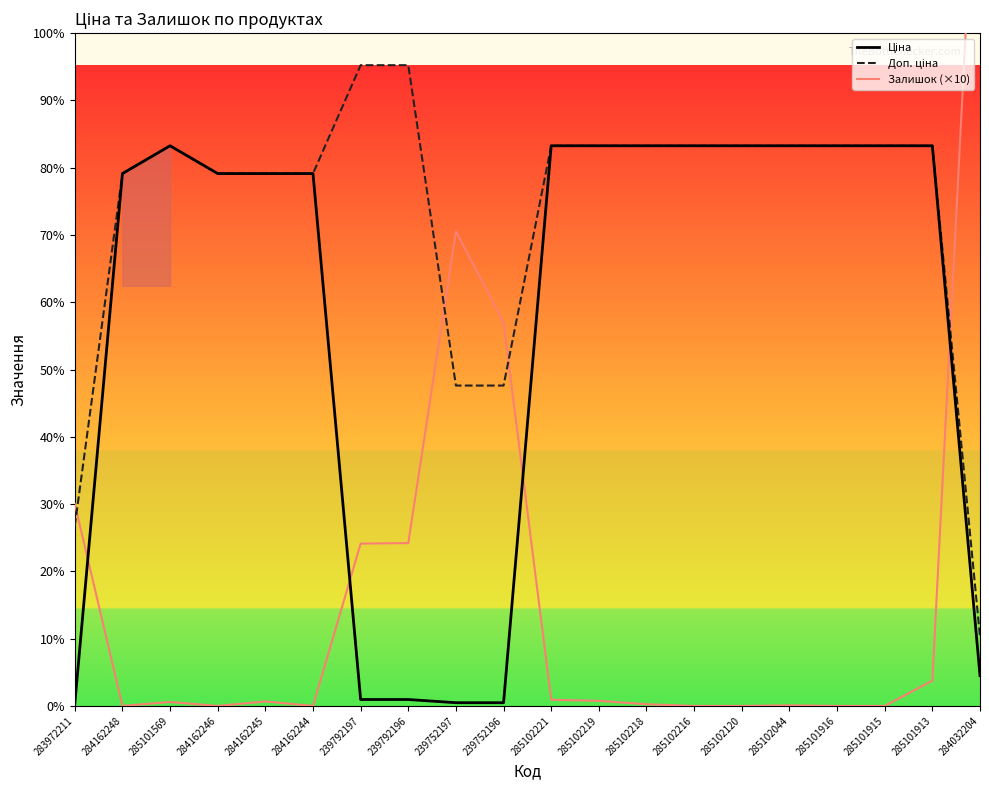

What is the label of the 15th point from the right?

284162244